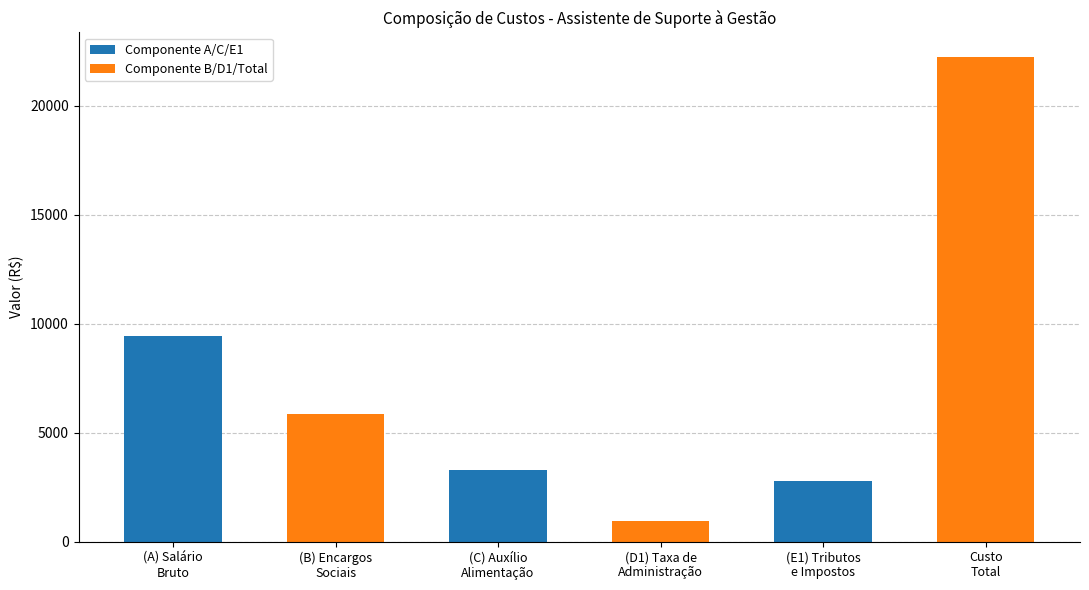

What is the smallest value displayed?

927.7